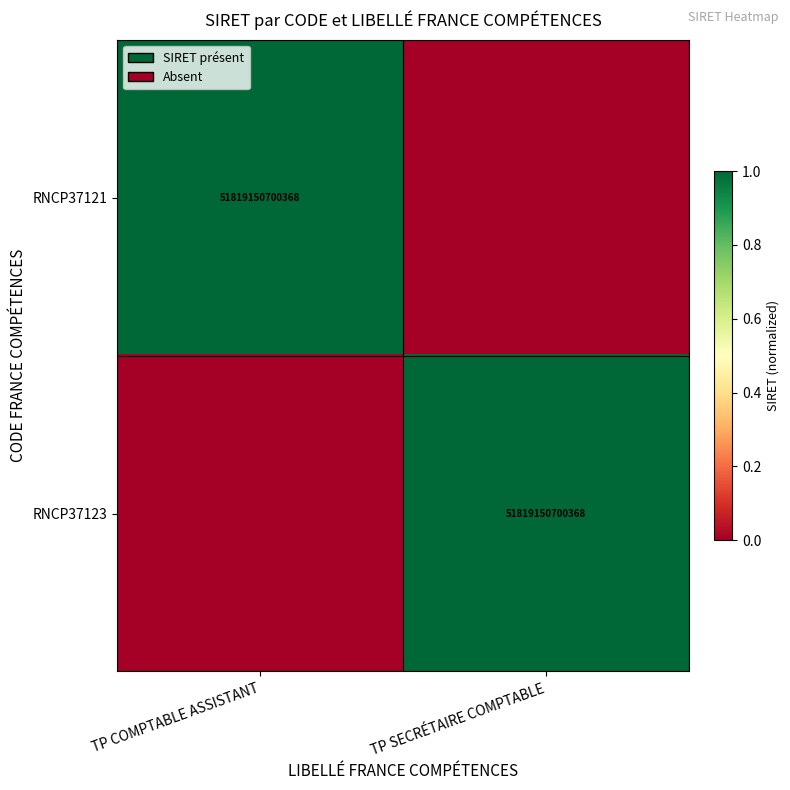

True or false: RNCP37123 has a value of 90477329172948 at TP SECRÉTAIRE COMPTABLE.

False